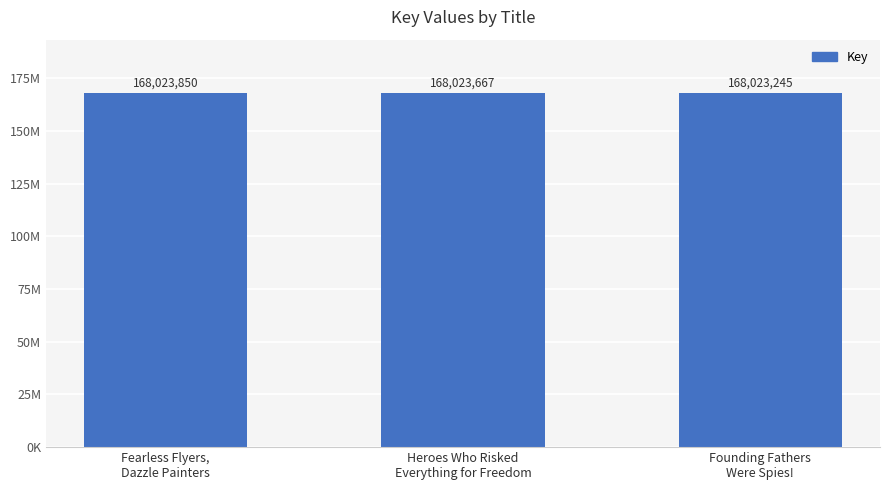

What is the difference between the values at Heroes Who Risked
Everything for Freedom and Fearless Flyers,
Dazzle Painters?

183